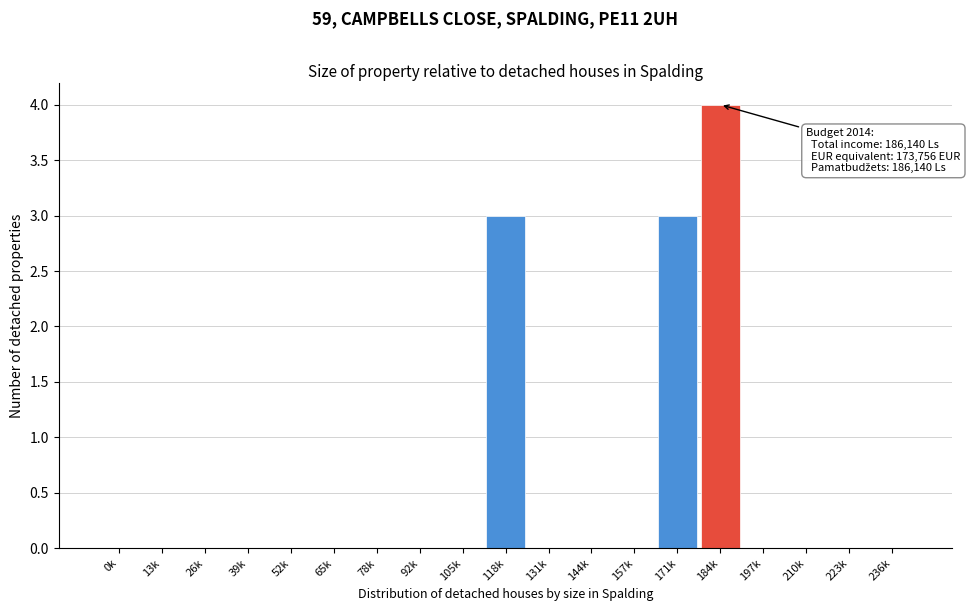

Reading right to left, extract all data points from this chart.

236k=0	223k=0	210k=0	197k=0	184k=4	171k=3	157k=0	144k=0	131k=0	118k=3	105k=0	92k=0	78k=0	65k=0	52k=0	39k=0	26k=0	13k=0	0k=0